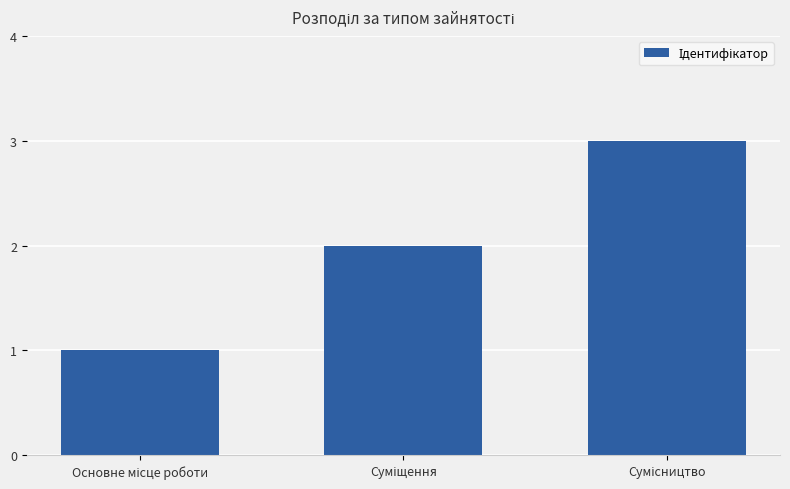

How many values are between 1 and 3?

3